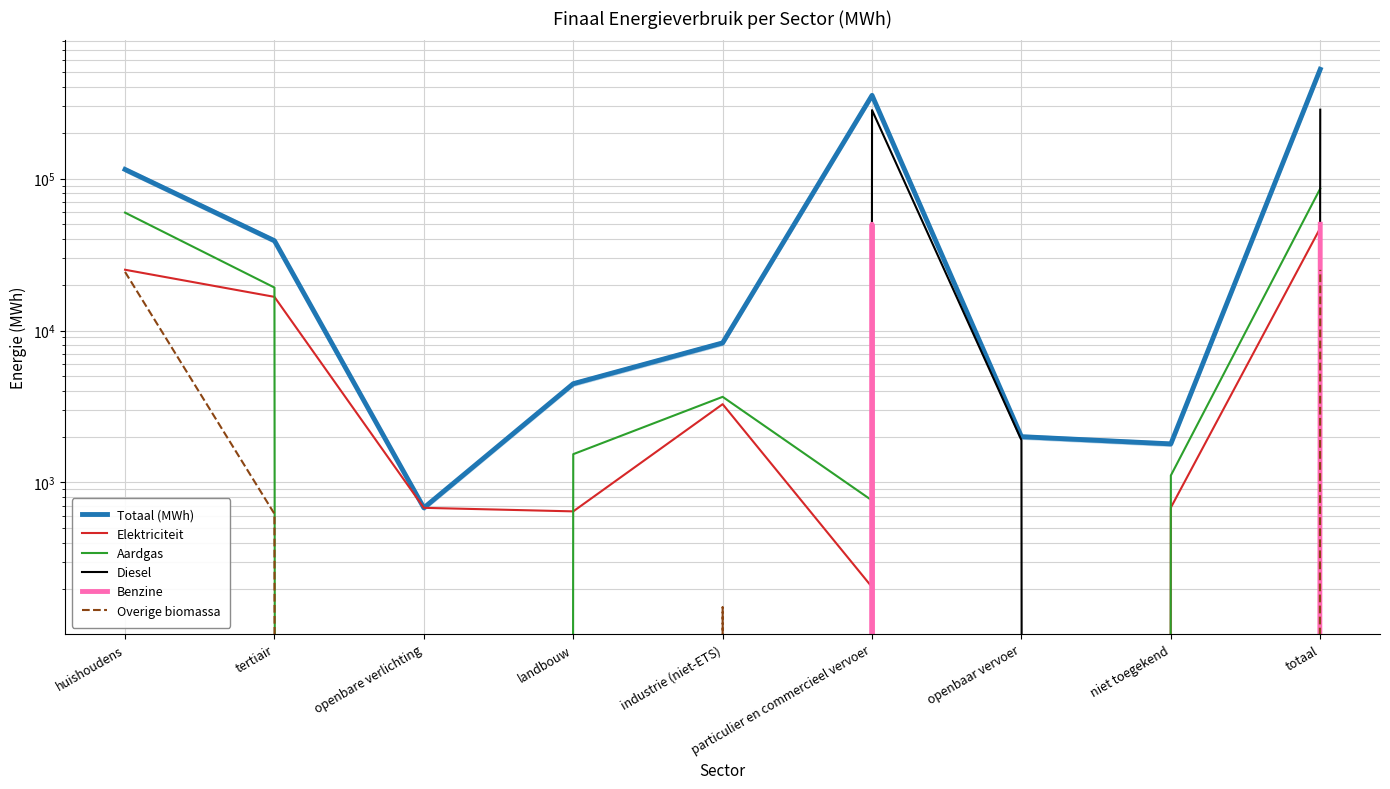

Which category has the lowest value across all series?

openbaar vervoer